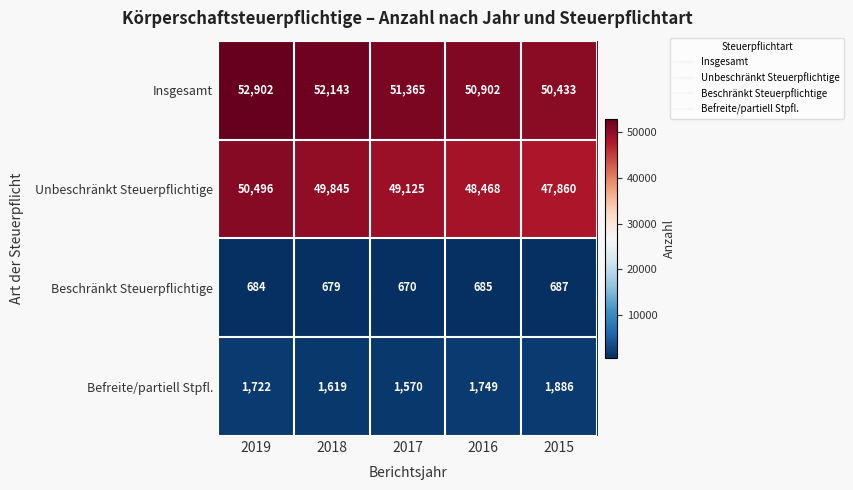

What is the difference between the highest and lowest values at 2018?

51464